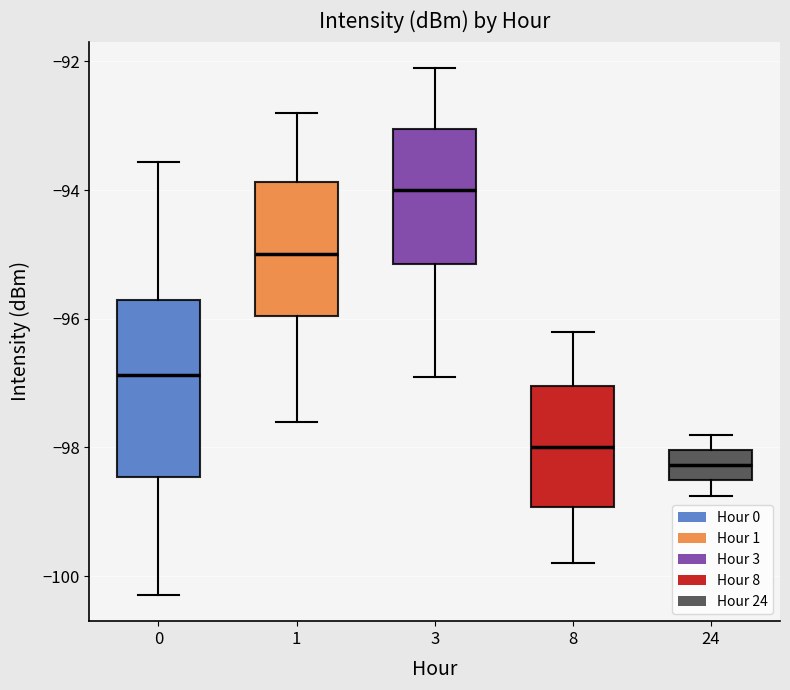

Where does the median line of the box at x = 0 sit on the y-axis? The values are not printed on the chart, so give them approximately, as read against the axis.

-96.8